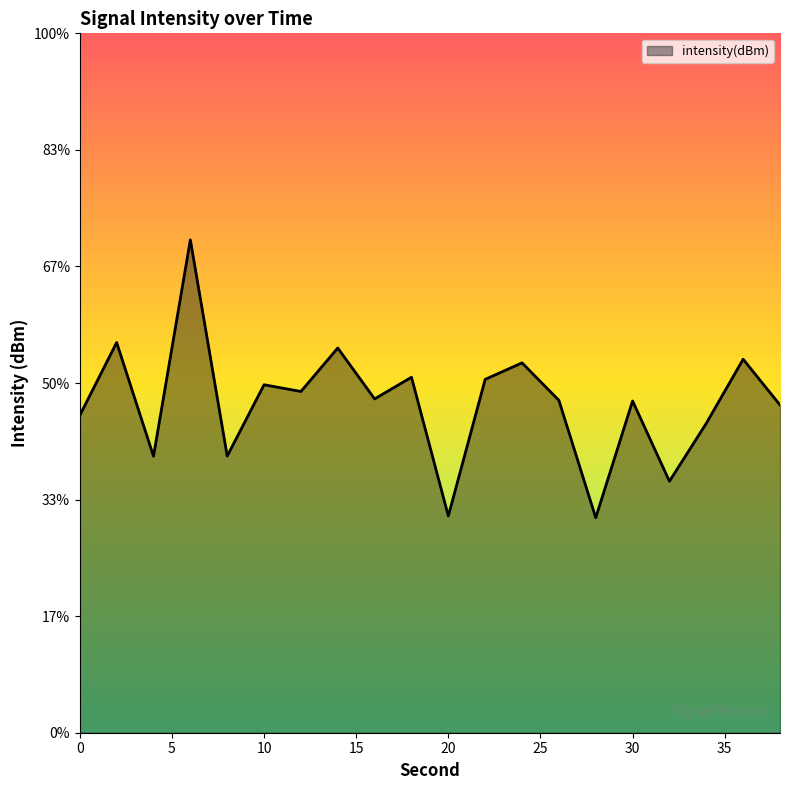

What is the greatest value displayed?

-101.5